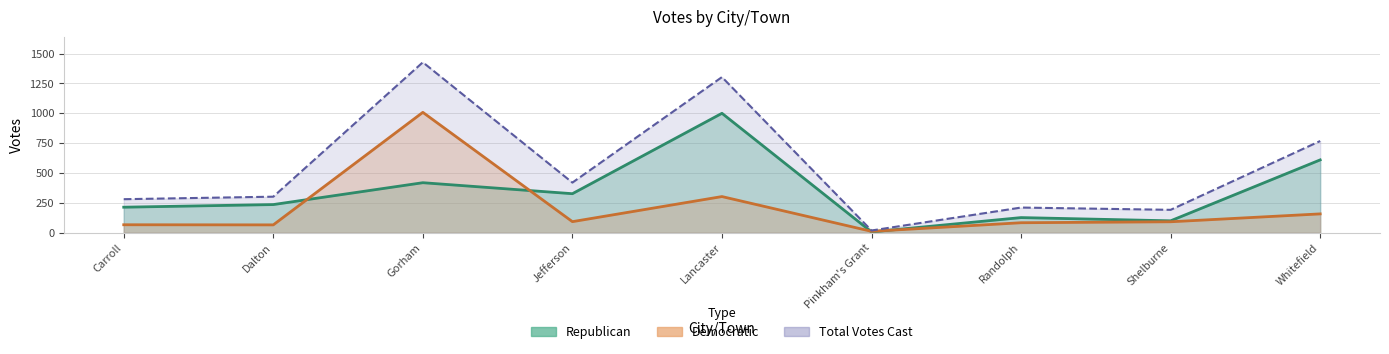

Is the value of Total Votes Cast at Carroll greater than the value of Republican at Jefferson?

No